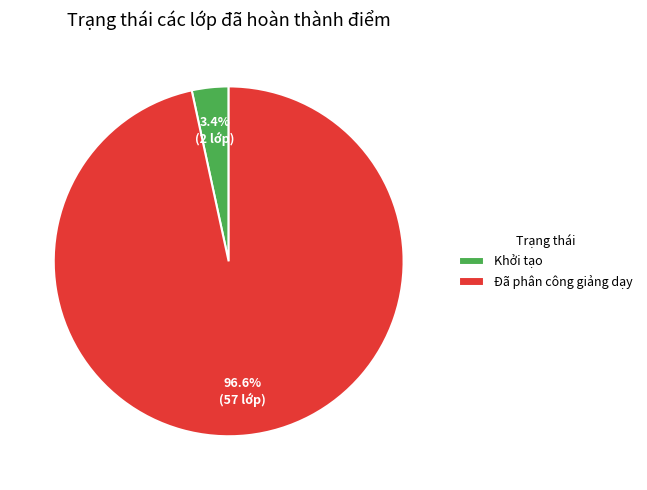

Which has a higher value, Đã phân công giảng dạy or Khởi tạo?

Đã phân công giảng dạy